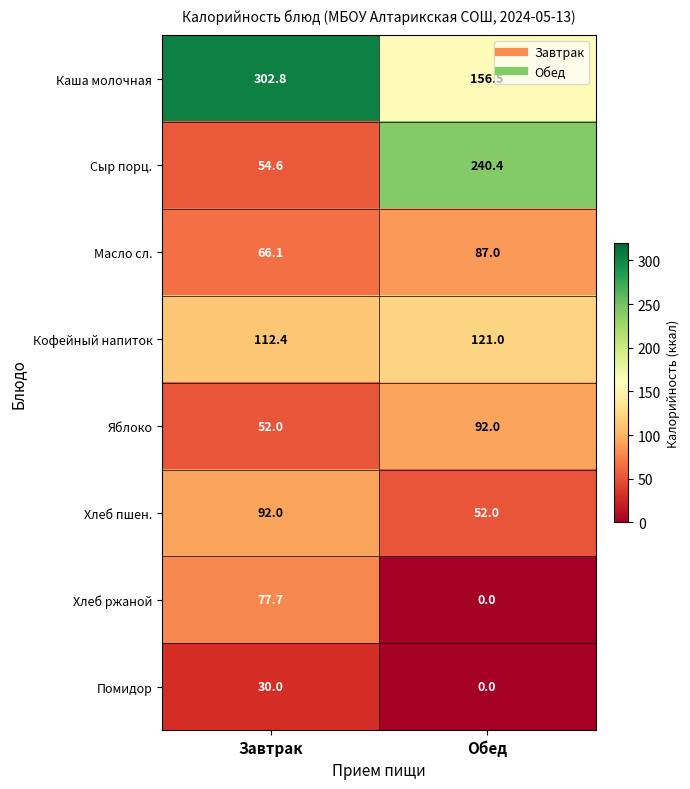

Reading left to right, what are all the values shown in this chart?

Каша молочная: 302.8	156.5
Сыр порц.: 54.6	240.4
Масло сл.: 66.1	87.0
Кофейный напиток: 112.4	121.0
Яблоко: 52.0	92.0
Хлеб пшен.: 92.0	52.0
Хлеб ржаной: 77.7	0.0
Помидор: 30.0	0.0